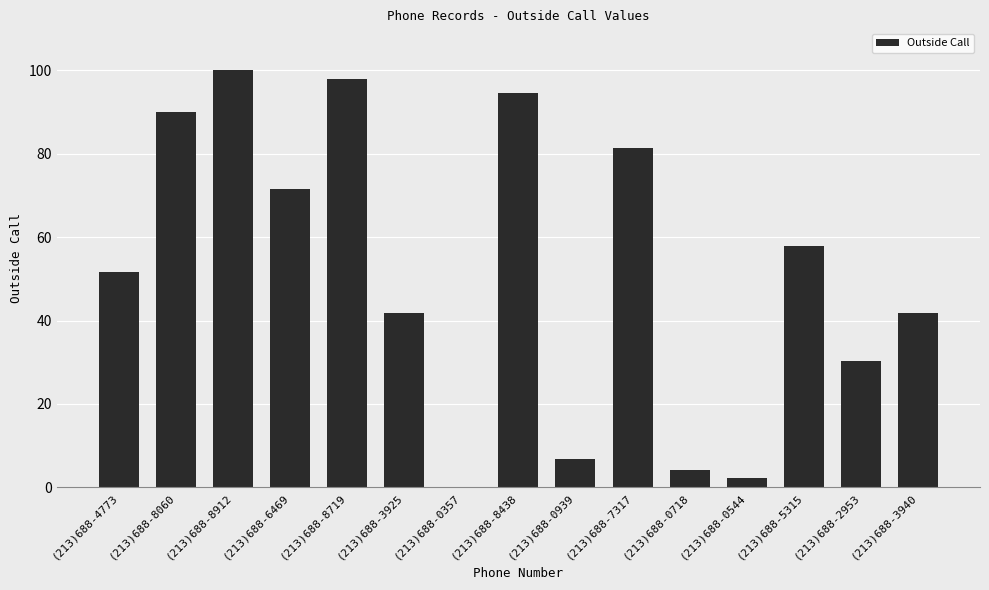

The chart shows a value of 50.6 at (213)688-7317. True or false?

False